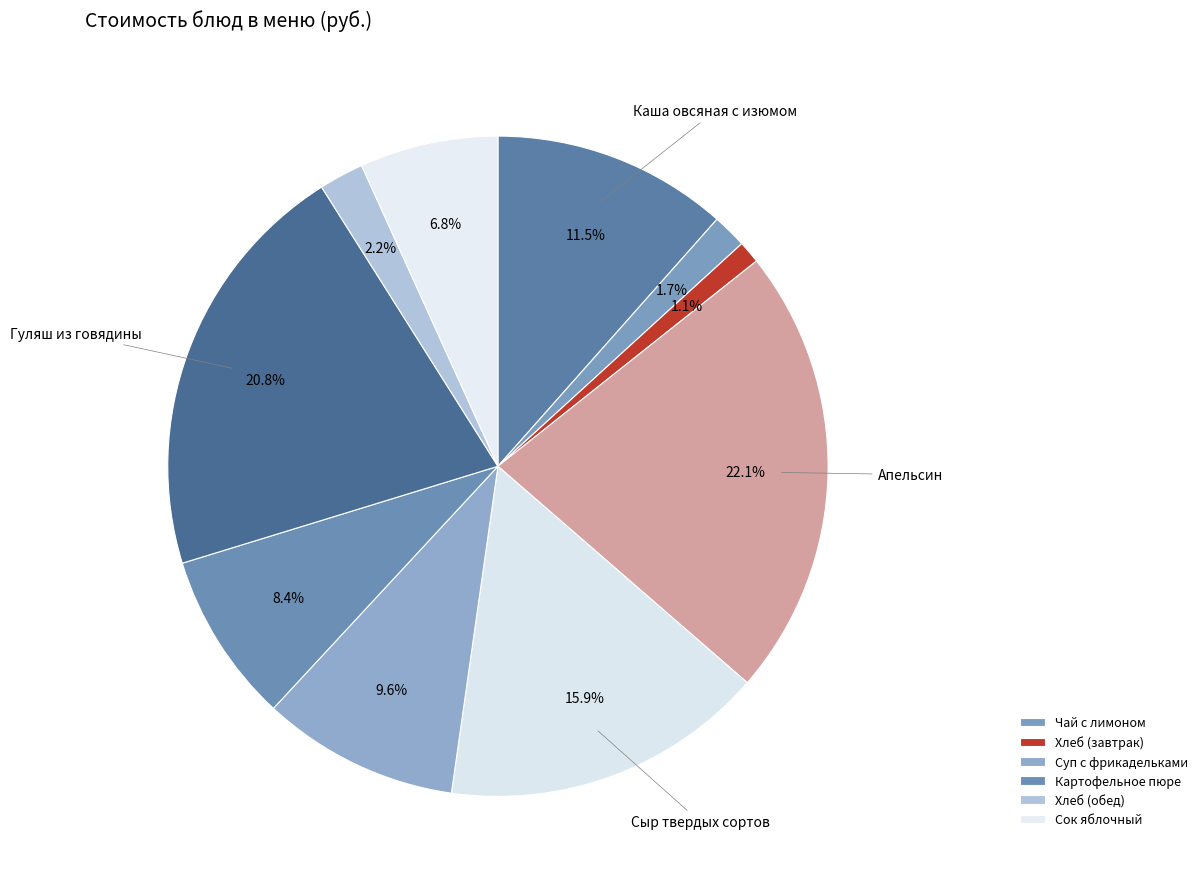

Count the number of slices in the pie.

10